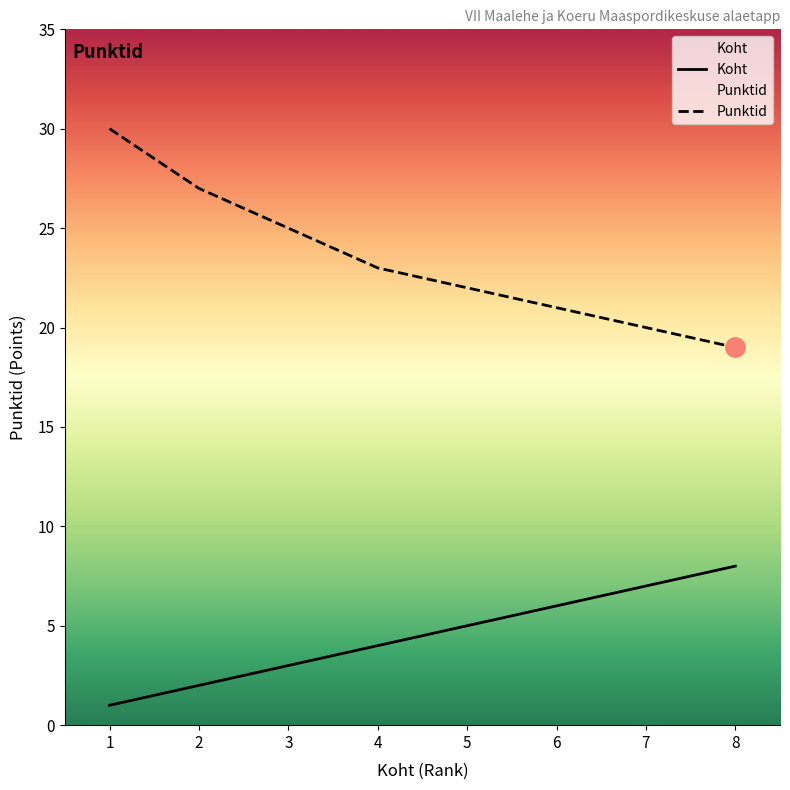

What are all the series names shown in the legend?

Koht, Punktid